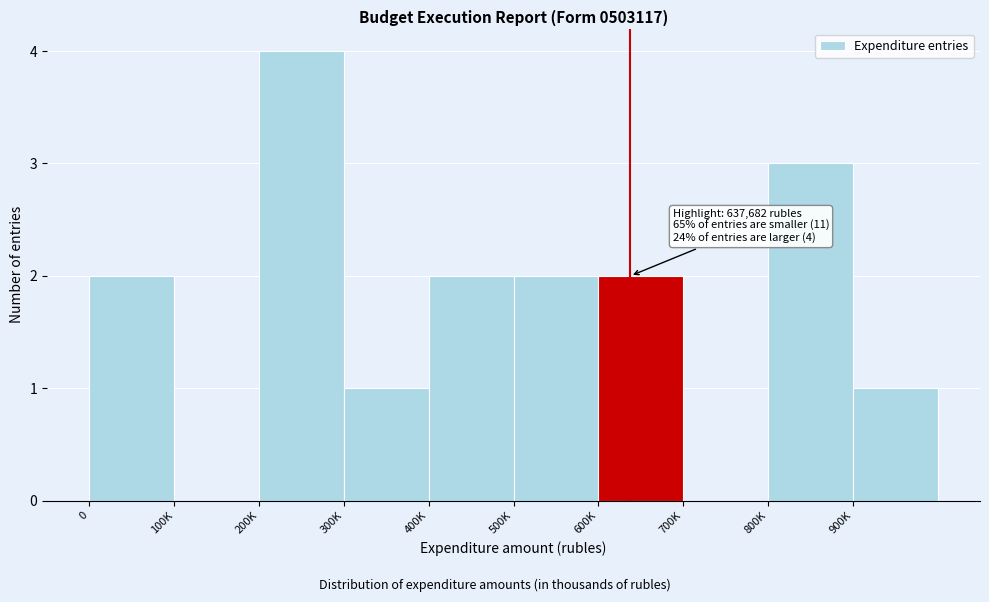

Reading left to right, transcribe all the data shown in this chart.

0=2	100K=0	200K=4	300K=1	400K=2	500K=2	600K=2	700K=0	800K=3	900K=1